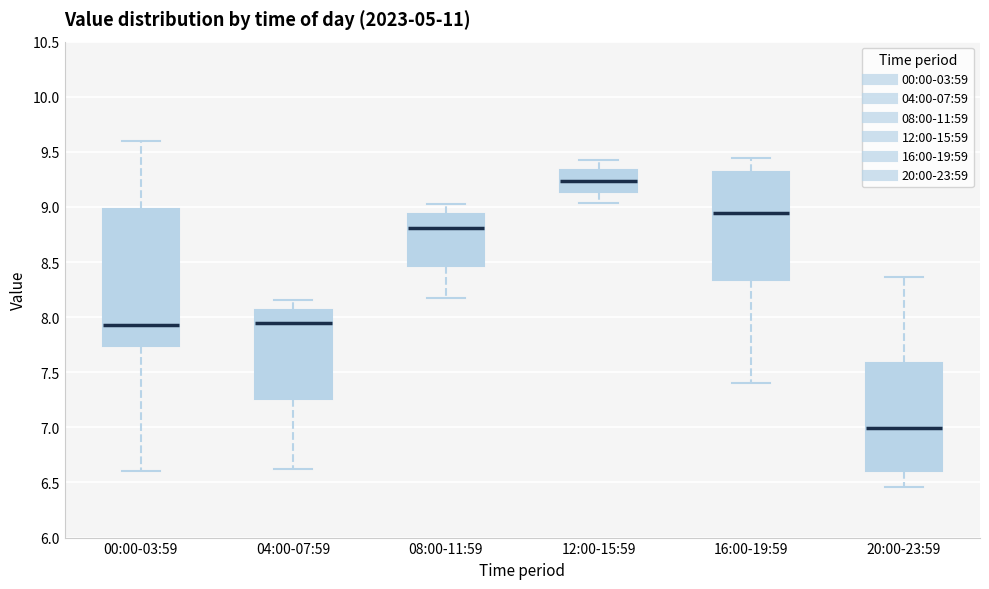

Reading left to right, transcribe this box plot: for each box, give where its median line is, the range the box spans, and where its two whiskers end, as read against the y-axis. The values are not printed on the chart, so give them approximately, as read against the axis.

00:00-03:59: median 7.95, box 7.75 to 9.00, whiskers 6.60 to 9.60
04:00-07:59: median 7.95, box 7.25 to 8.05, whiskers 6.60 to 8.15
08:00-11:59: median 8.80, box 8.45 to 8.95, whiskers 8.15 to 9.05
12:00-15:59: median 9.25, box 9.15 to 9.35, whiskers 9.05 to 9.45
16:00-19:59: median 8.95, box 8.35 to 9.30, whiskers 7.40 to 9.45
20:00-23:59: median 7.00, box 6.60 to 7.60, whiskers 6.45 to 8.35